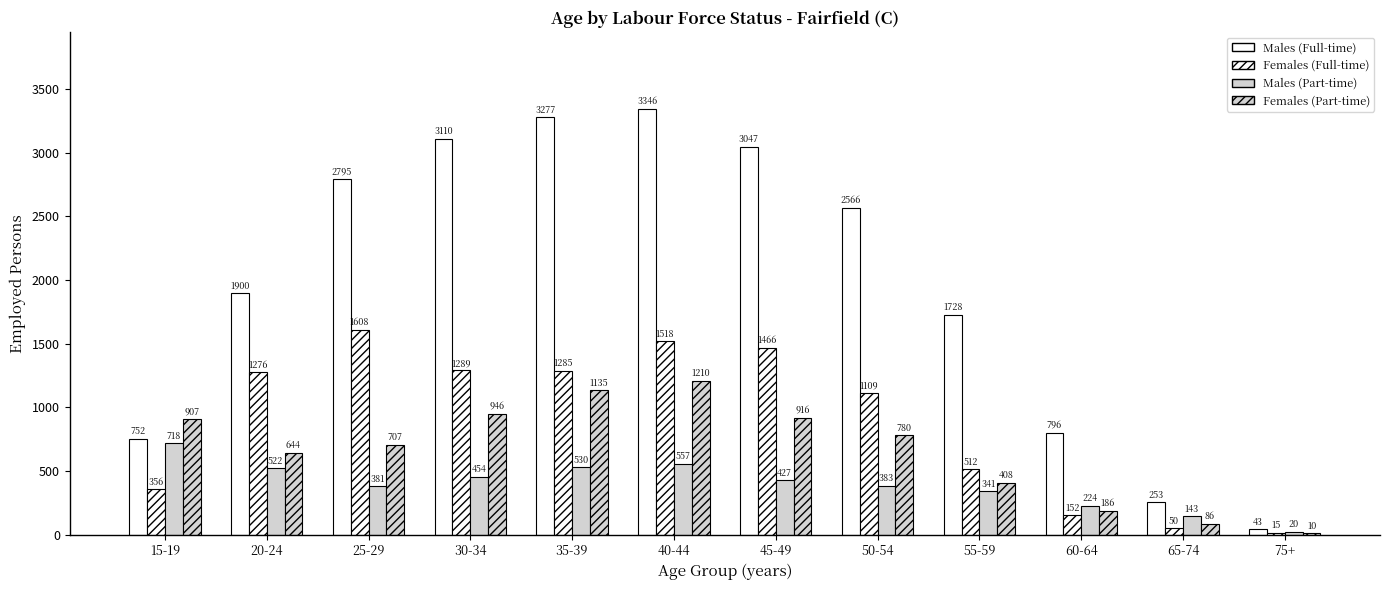

At which label does Females (Part-time) reach its minimum?

75+